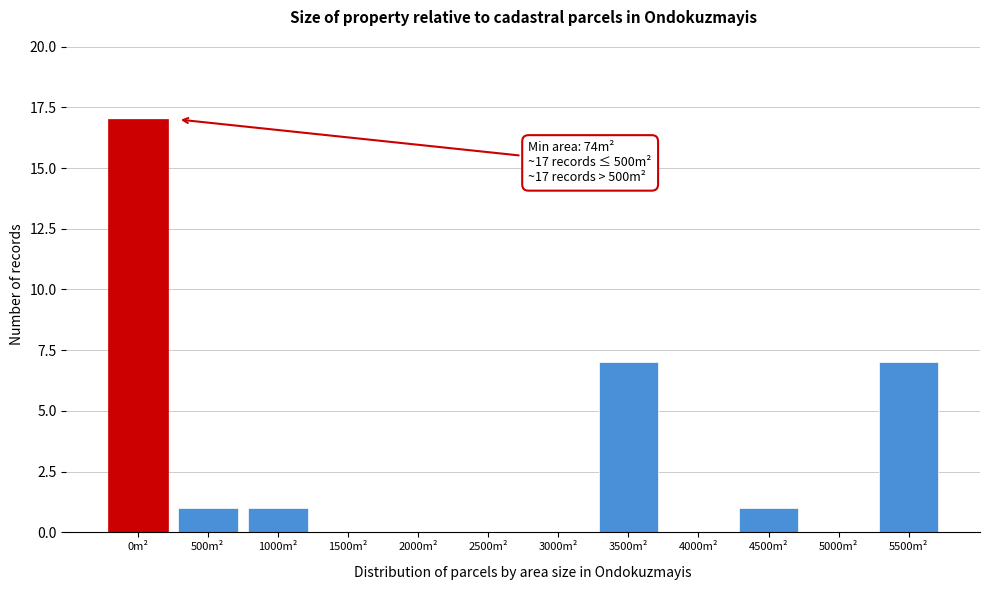

Reading right to left, transcribe all the data shown in this chart.

5500m²=7	5000m²=0	4500m²=1	4000m²=0	3500m²=7	3000m²=0	2500m²=0	2000m²=0	1500m²=0	1000m²=1	500m²=1	0m²=17